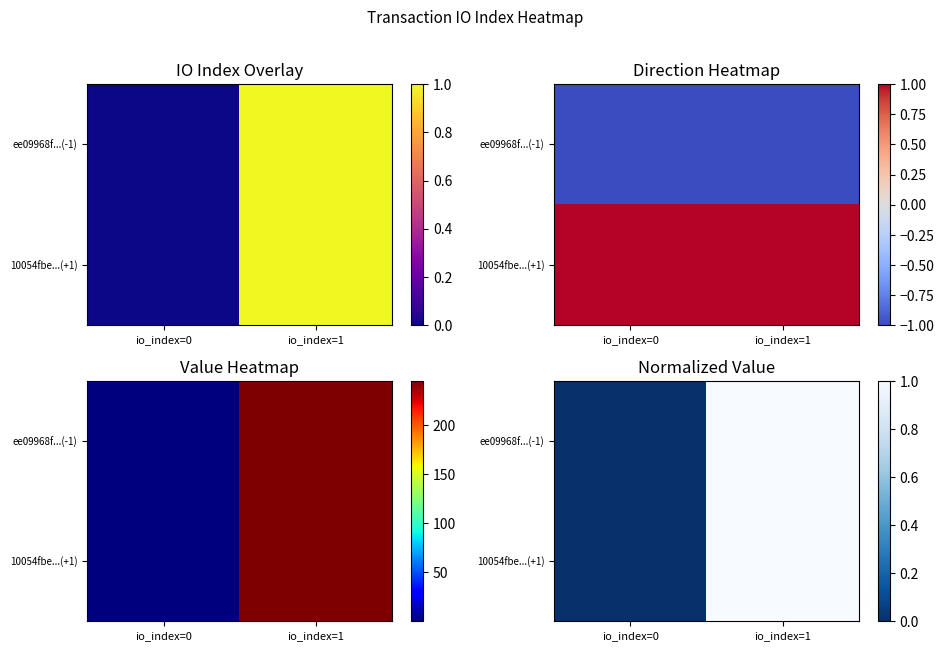

The ee09968f...(-1) series shows 0.0 at io_index=0. True or false?

True